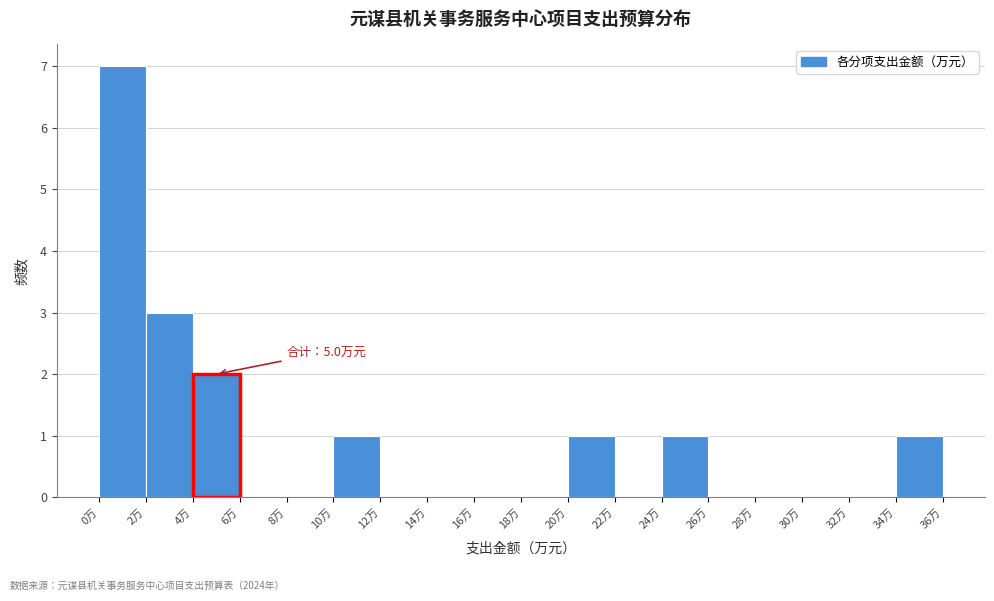

Over which range of the x-axis is the bar tallest?

0 to 2